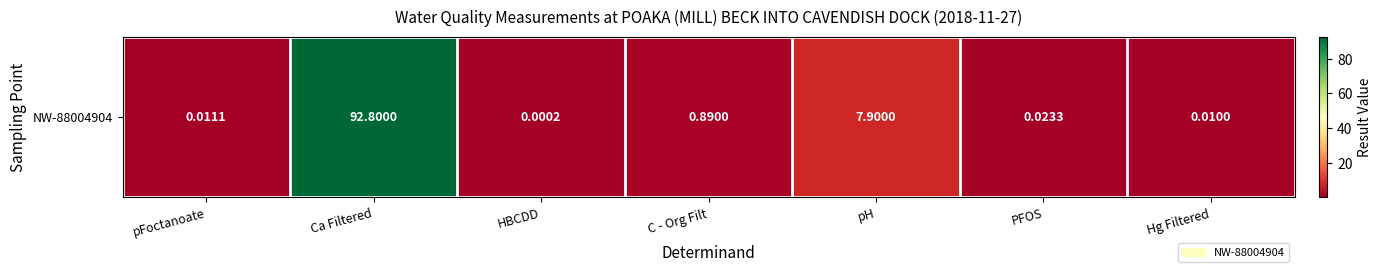

At which label is the value closest to 46?

pH